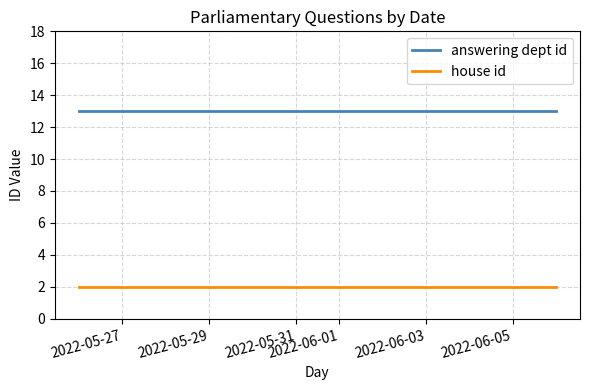

Rank the categories by answering dept id value from highest to lowest.

2022-05-27, 2022-05-29, 2022-05-31, 2022-06-01